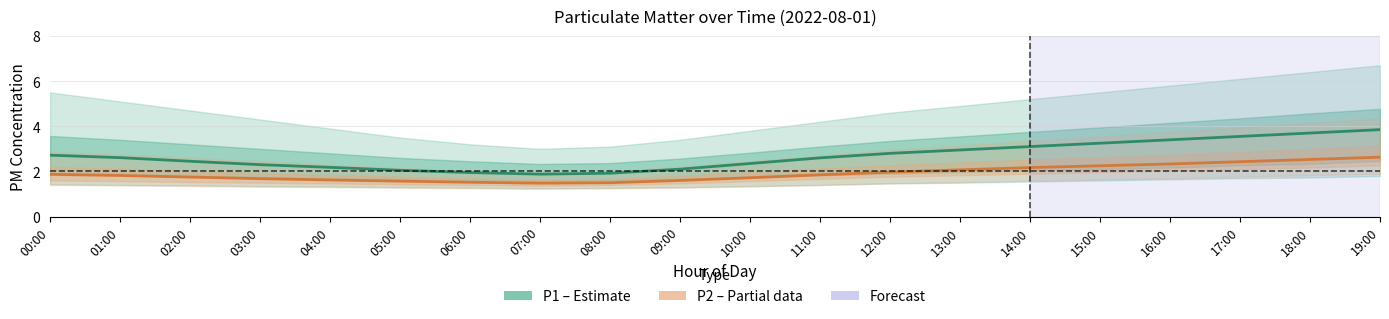

True or false: P1 (PM10) and P2 (PM2.5) cross at least once.

False